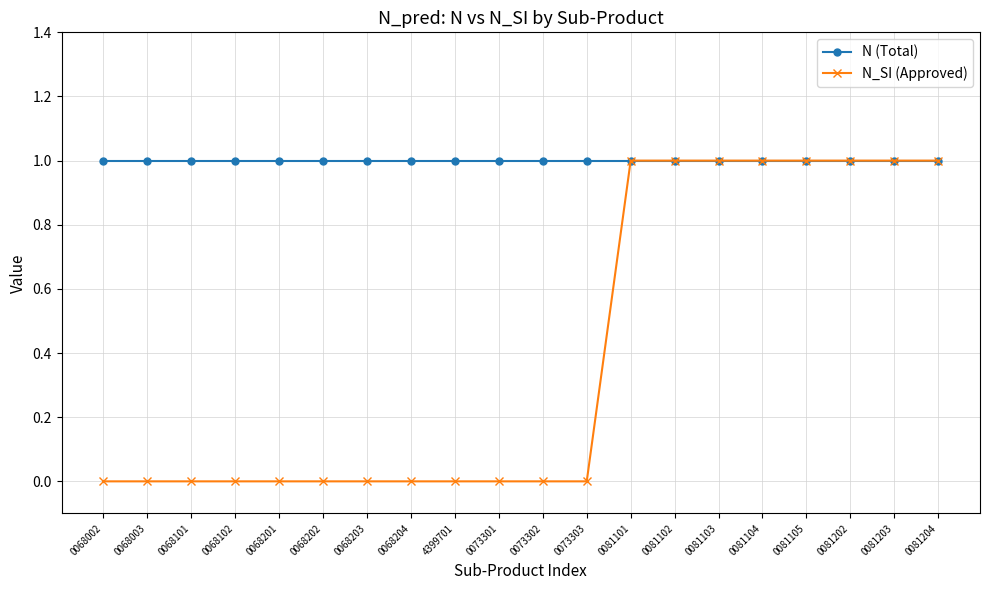

Reading right to left, list all the values displayed in this chart.

N (Total): 1	1	1	1	1	1	1	1	1	1	1	1	1	1	1	1	1	1	1	1
N_SI (Approved): 1	1	1	1	1	1	1	1	0	0	0	0	0	0	0	0	0	0	0	0